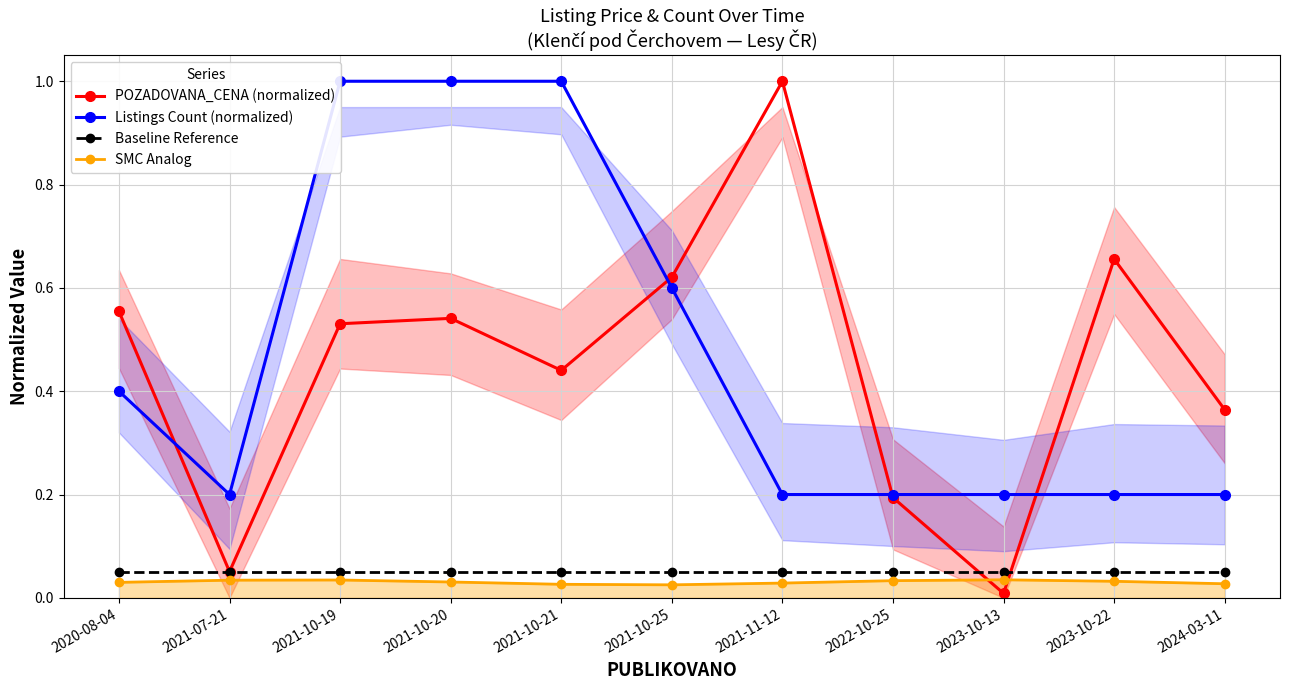

Which has a higher value, 2021-10-21 or 2021-10-25?

2021-10-25